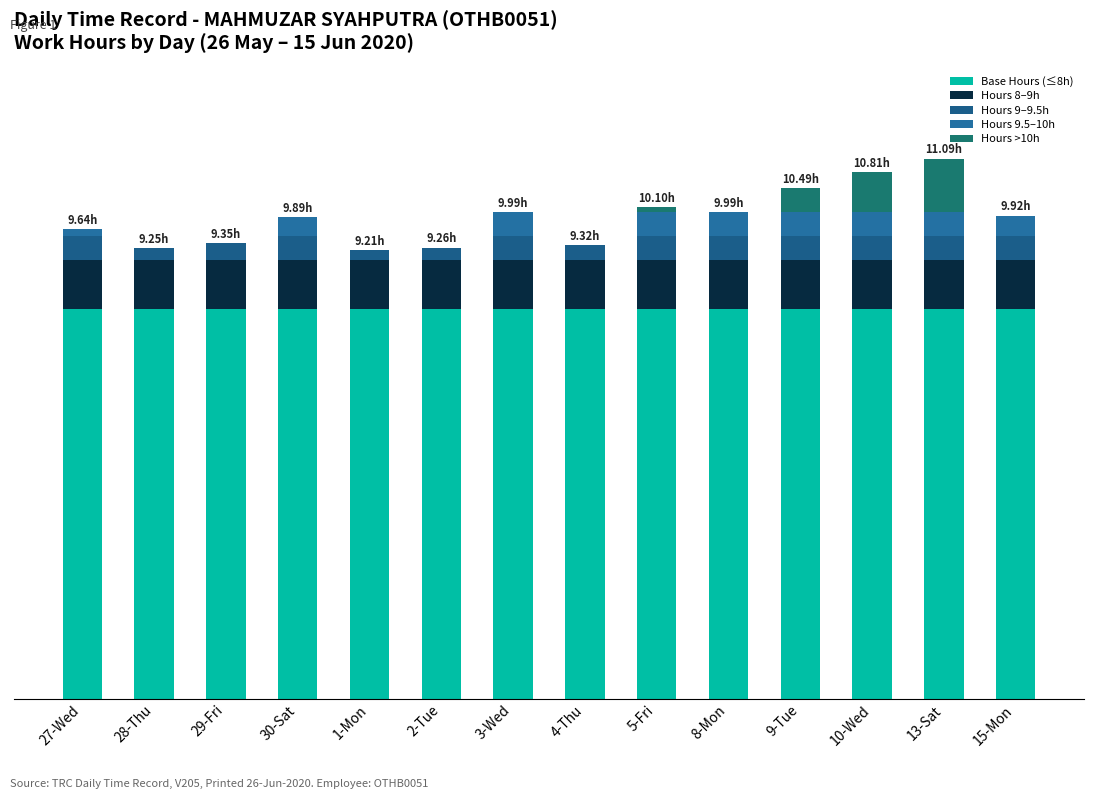

Which series has the largest total across all categories?

Base Hours (≤8h)